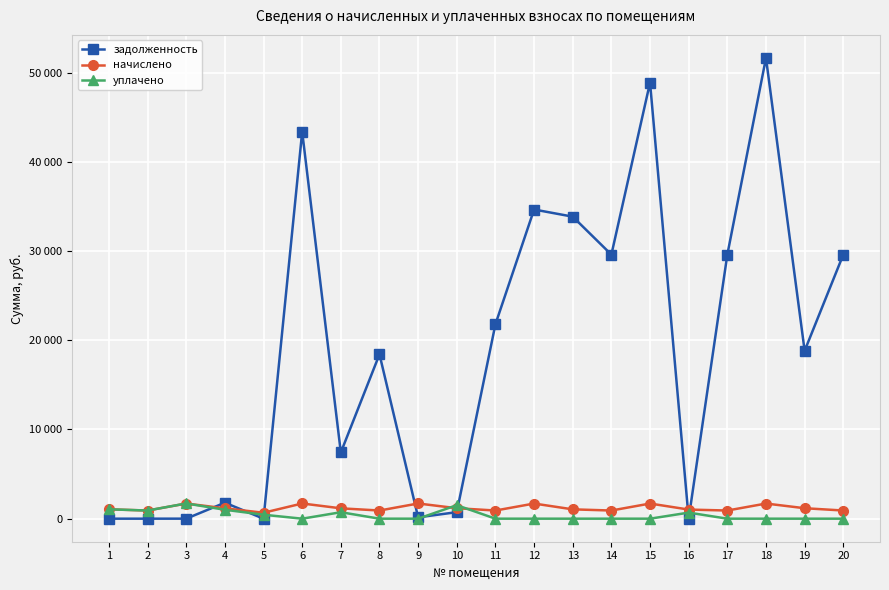

Does the chart have visible grid lines?

Yes